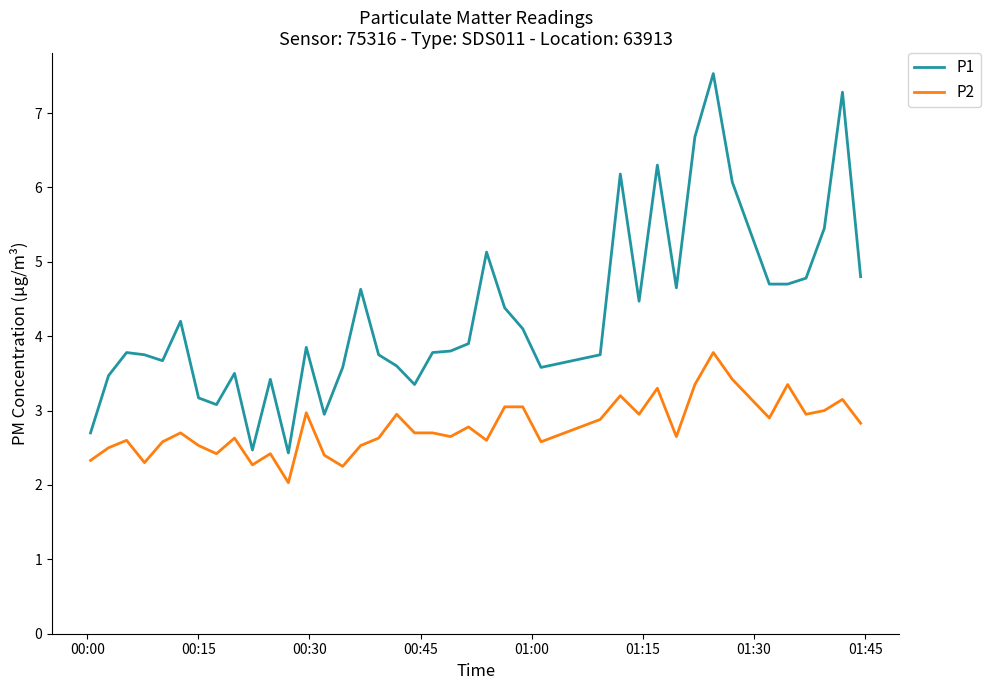

Rank the series by their maximum value, from lowest to highest.

P2, P1